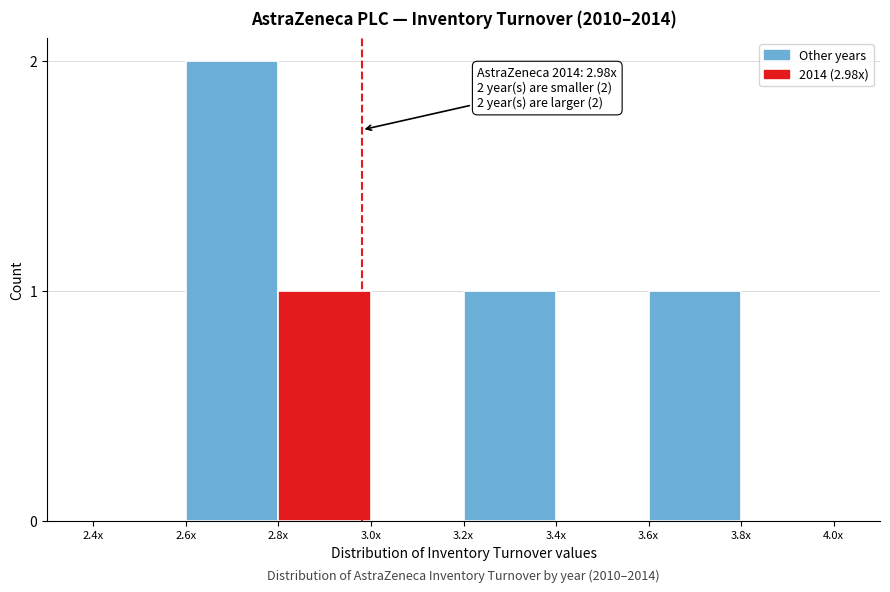

Reading left to right, extract all data points from this chart.

2.4x=0	2.6x=2	2.8x=1	3.0x=0	3.2x=1	3.4x=0	3.6x=1	3.8x=0